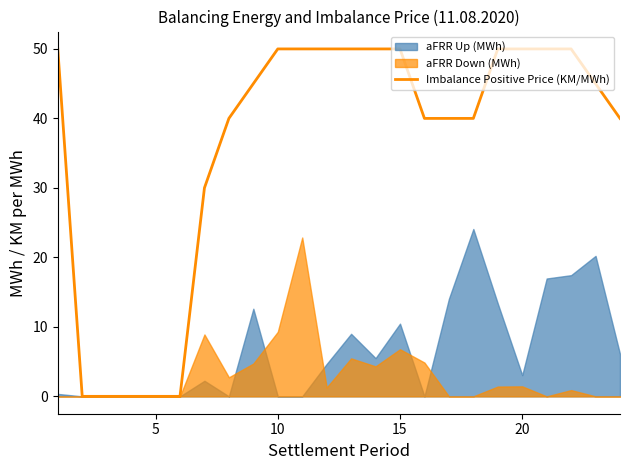

What is the highest value of the Imbalance Positive Price (KM/MWh) series?

50